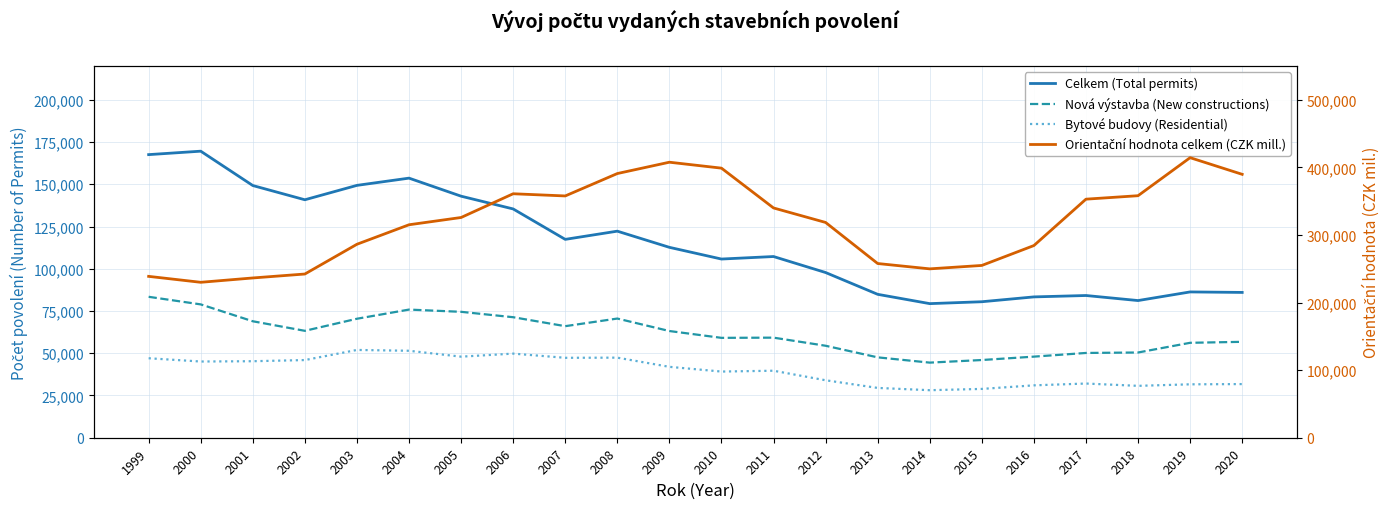

At which category is the sum across all series the highest?

2008